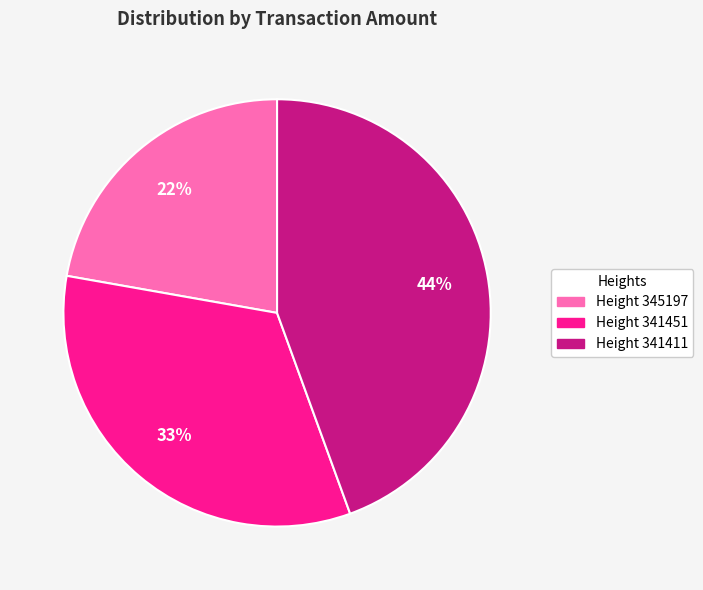

Does Height 341451 represent more than half of the total?

No